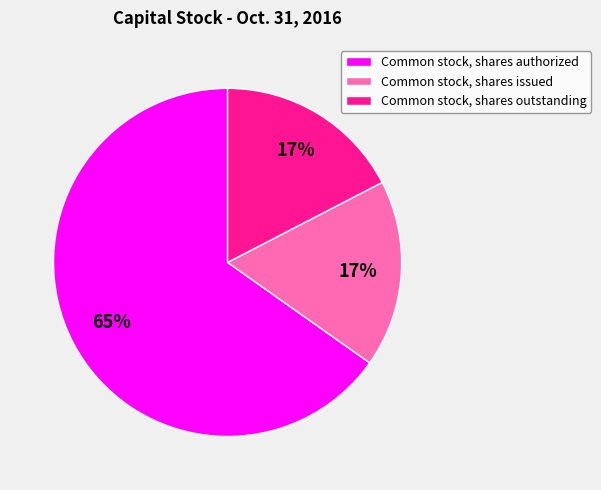

How many segments does this pie chart have?

3